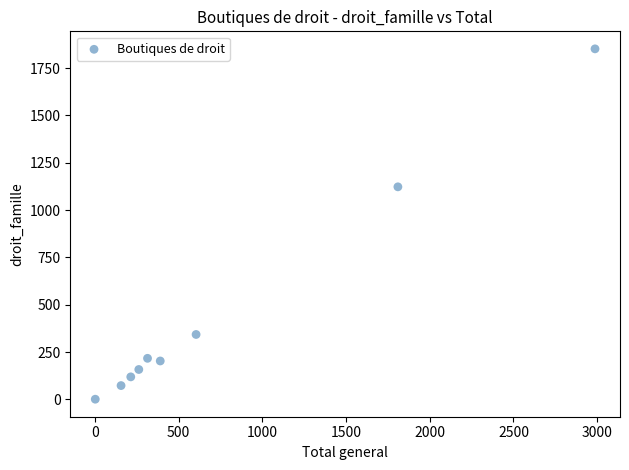

What Y value in the scatter plot is closest to 926?

1123